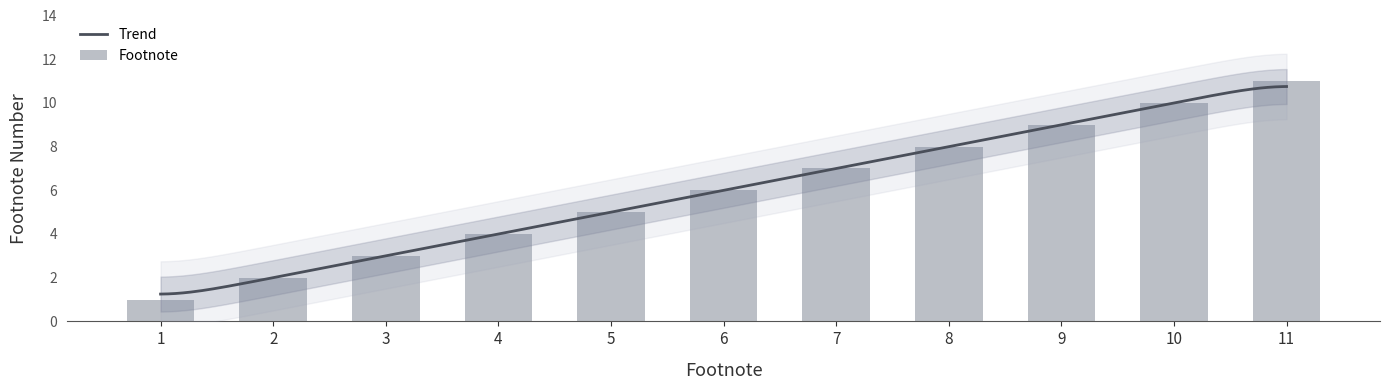

Rank the categories by value from lowest to highest.

1, 2, 3, 4, 5, 6, 7, 8, 9, 10, 11